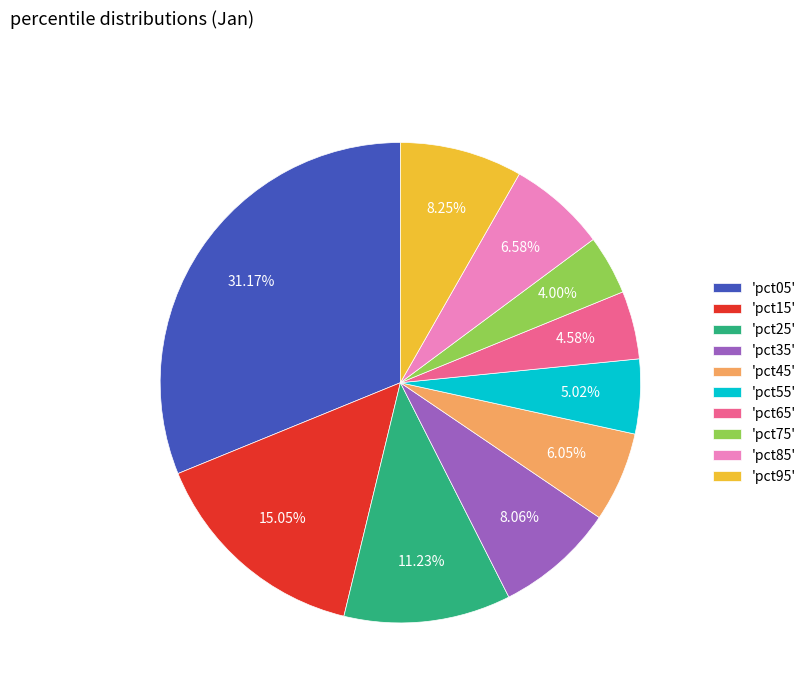

What is the ratio of the value at 'pct15' to the value at 'pct05'?

0.5